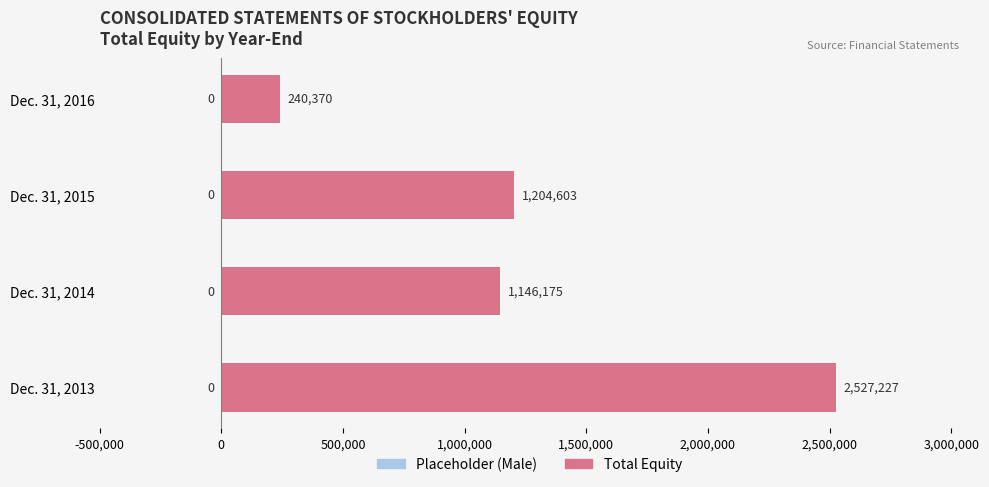

Is it true that the value at Dec. 31, 2016 is 240370?

True